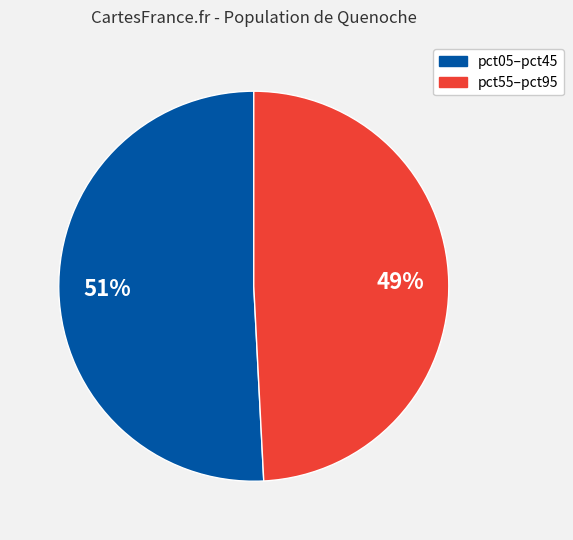

To the nearest percent, what is the difference between the largest and smallest slice percentages?

2%